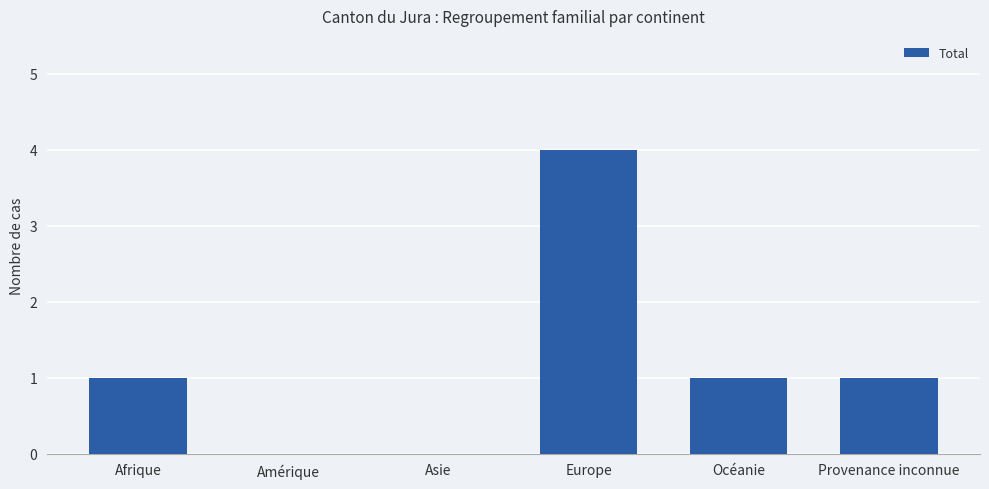

Reading left to right, list all the values displayed in this chart.

Afrique=1	Amérique=0	Asie=0	Europe=4	Océanie=1	Provenance inconnue=1